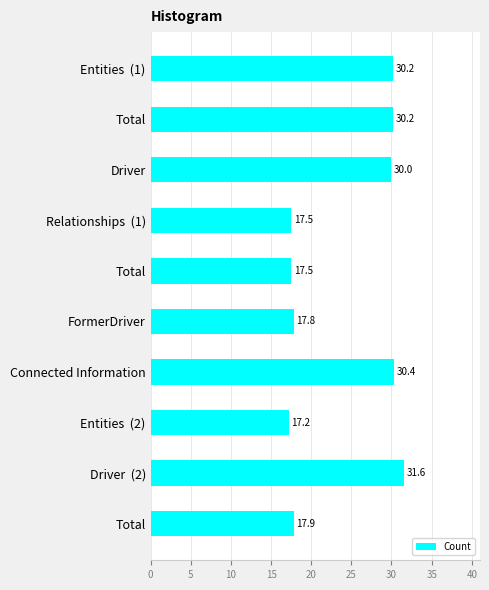

How many bars are there in total?

10